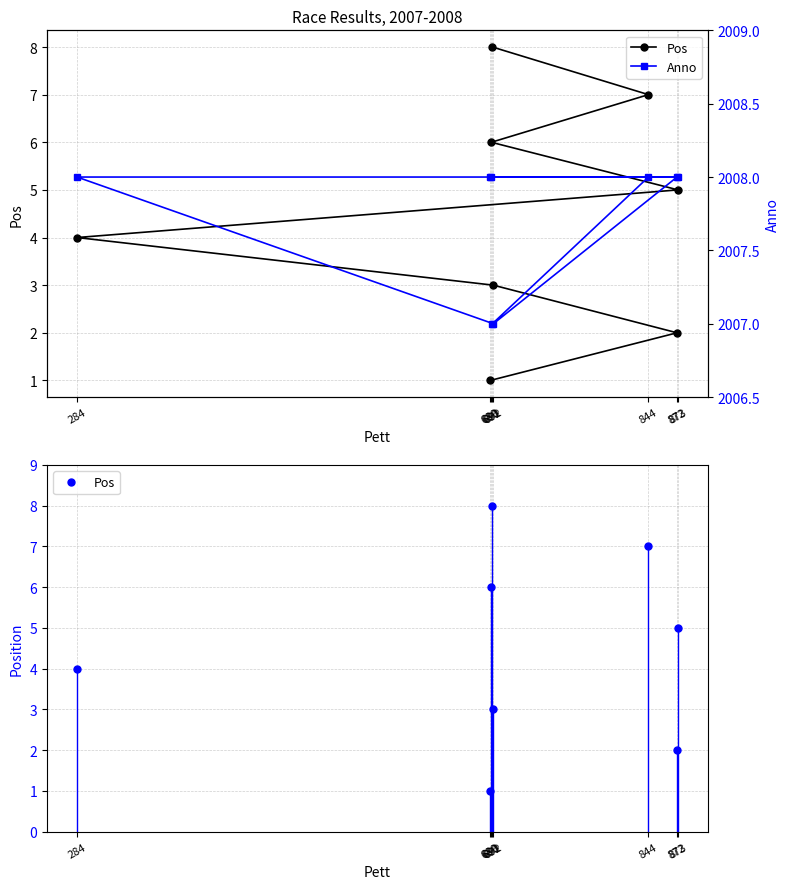

What position from the left is 690?

6